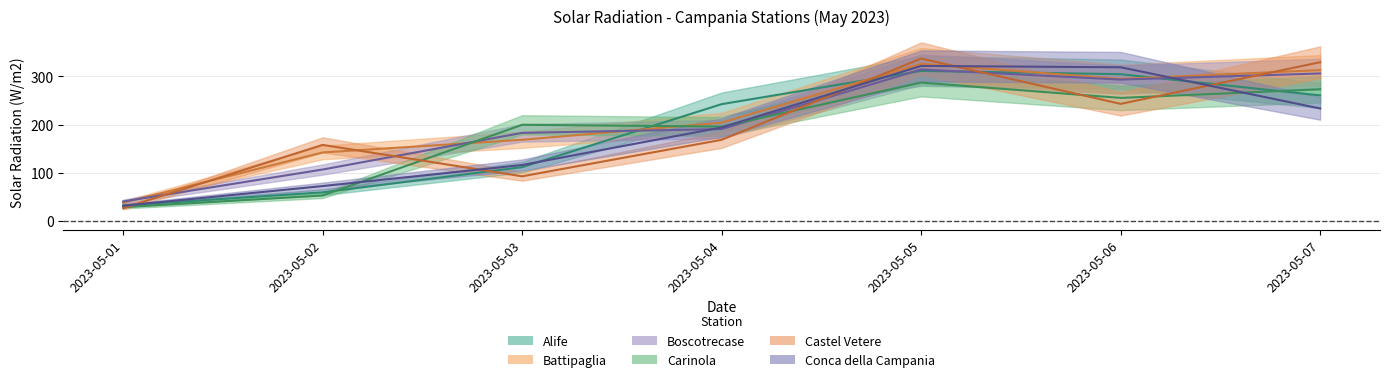

How many intersections are there between Castel Vetere and Boscotrecase?

5